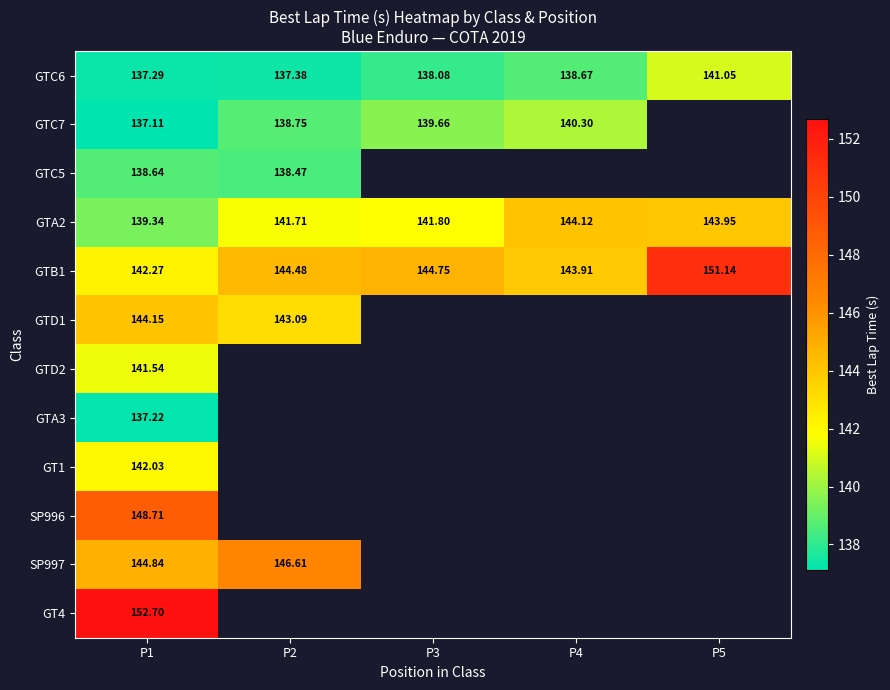

Which label corresponds to the largest value in the chart?

P1